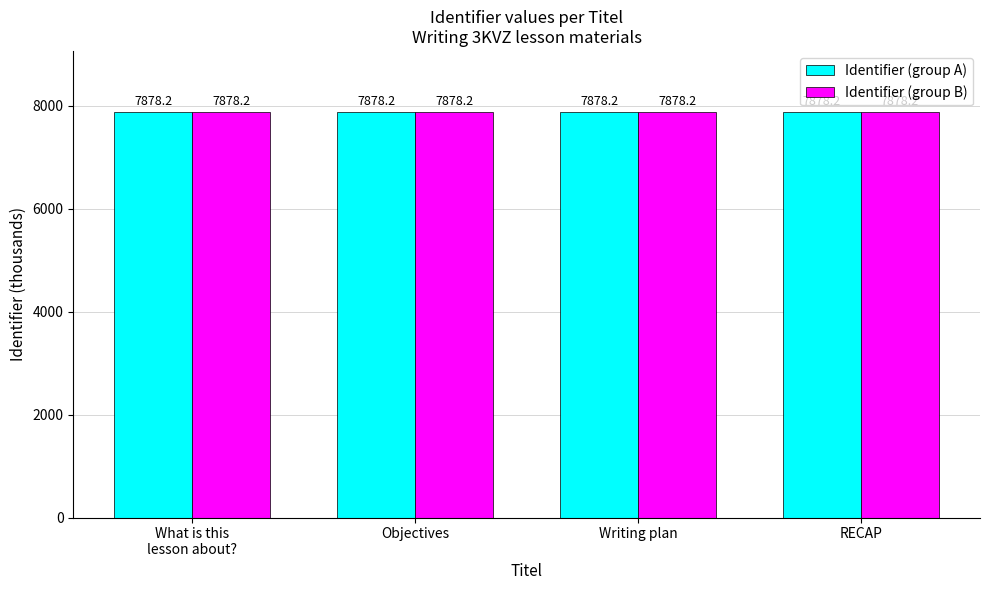

How many bars are there in total?

8